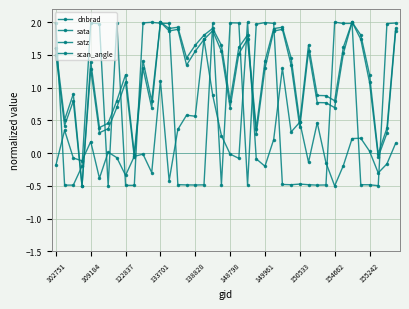

Count the number of categories in the chart.

40